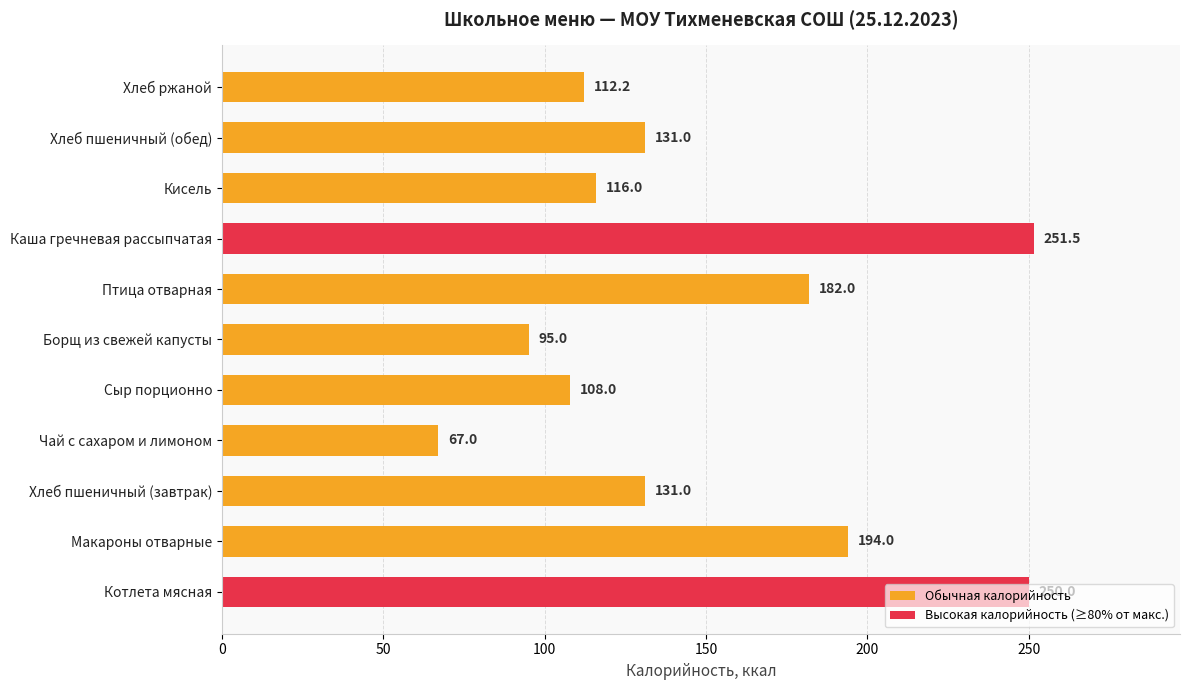

At which category does the chart reach its peak across all series?

Каша гречневая рассыпчатая